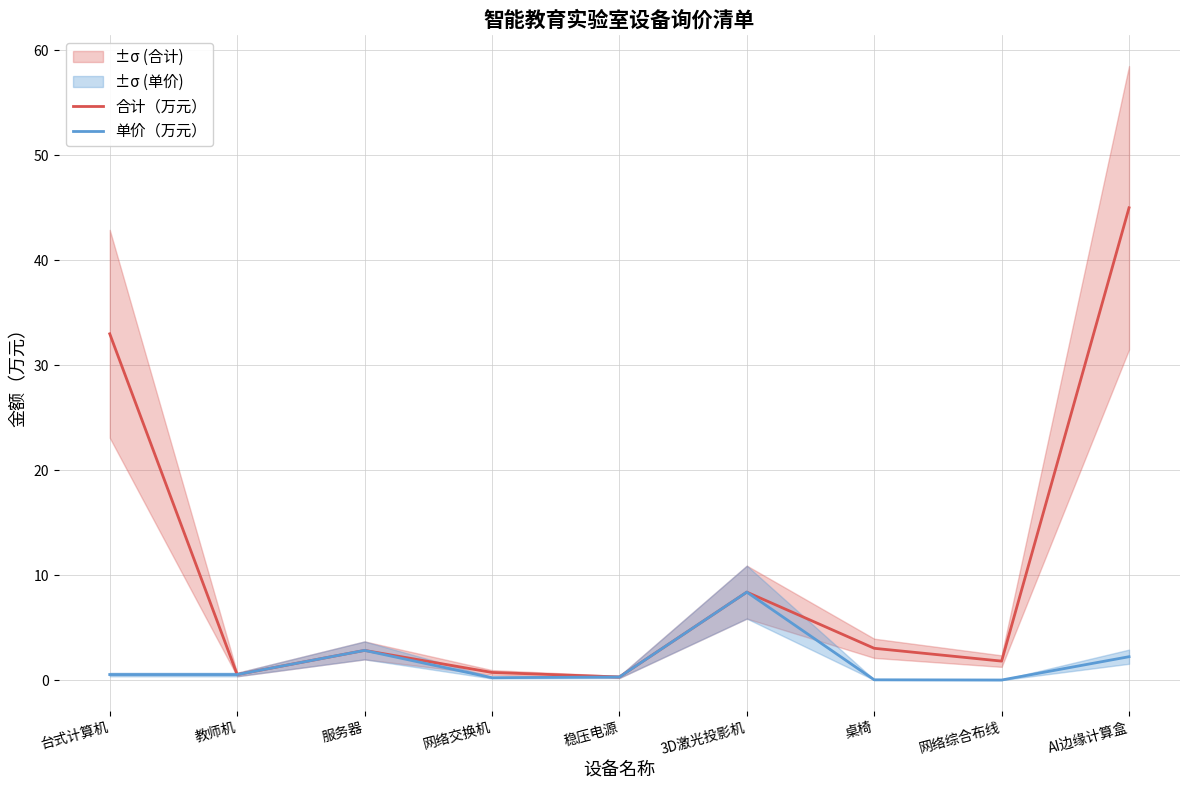

In 单价（万元）, how many points are lower than both neighbors (excluding endpoints)?

2